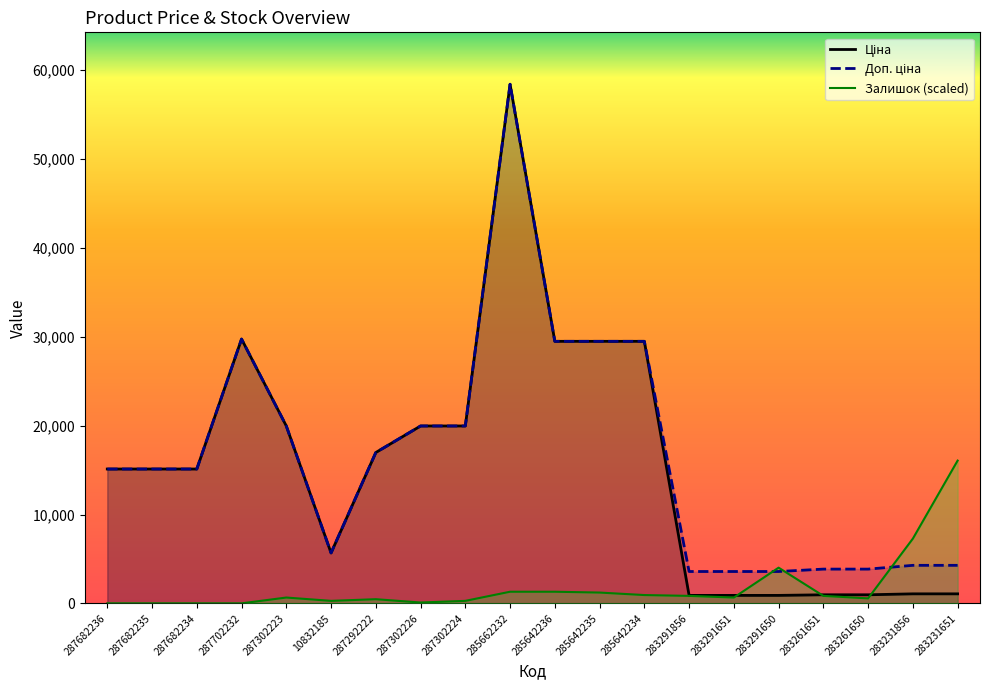

What value does the Ціна series have at 285662232?

58426.5